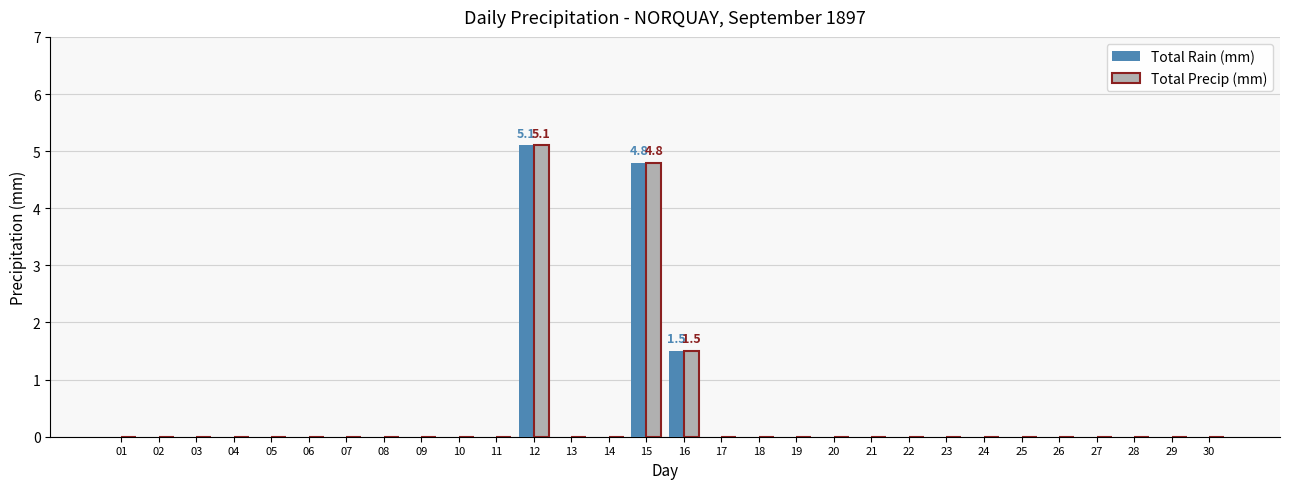

What are all the series names shown in the legend?

Total Rain (mm), Total Precip (mm)